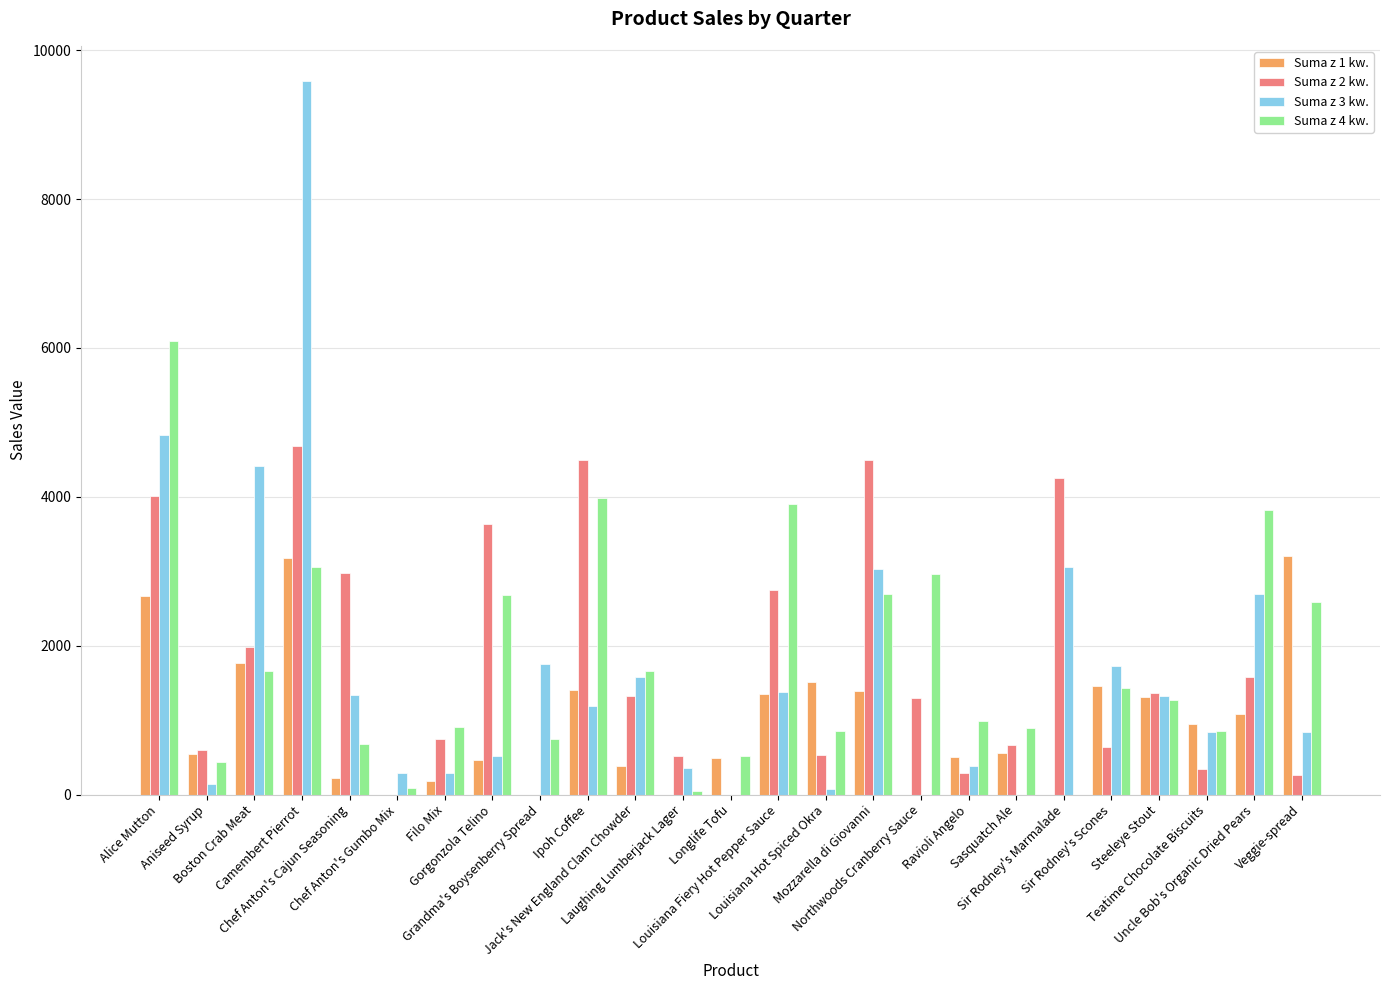

What is the maximum value for Suma z 2 kw.?

4683.5